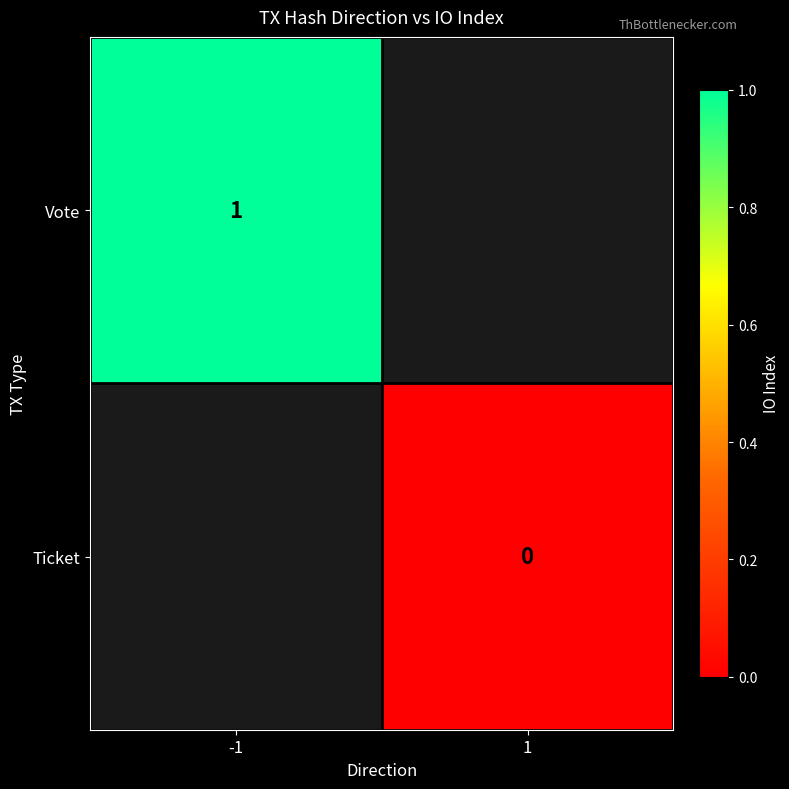

The value of Vote at -1 is 0. True or false?

False